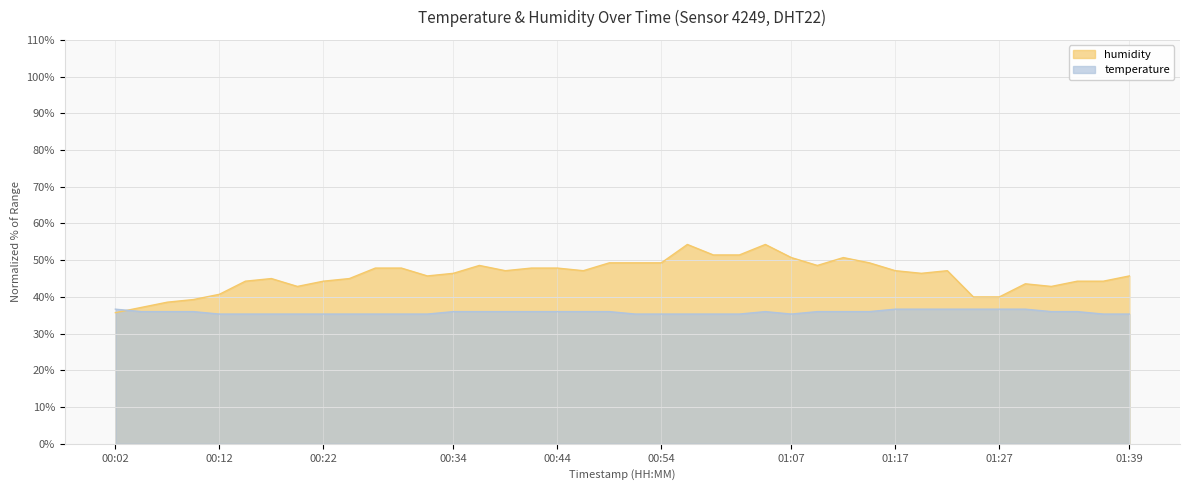

What are all the series names shown in the legend?

humidity, temperature